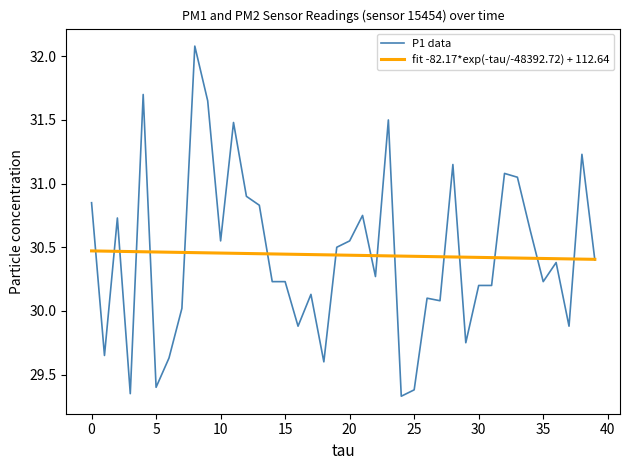

Which series has the largest range (max minus min)?

P1 data